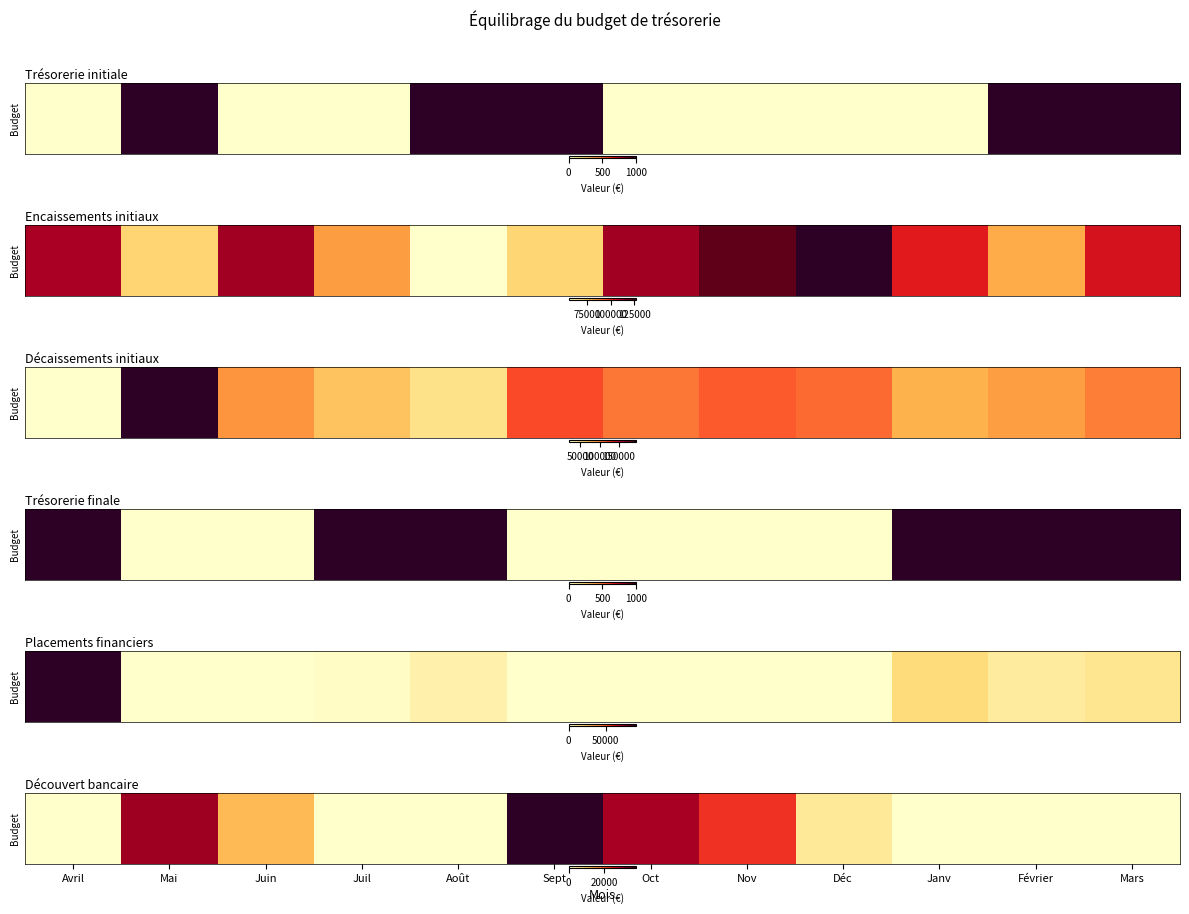

How many data points are above 4997?

6